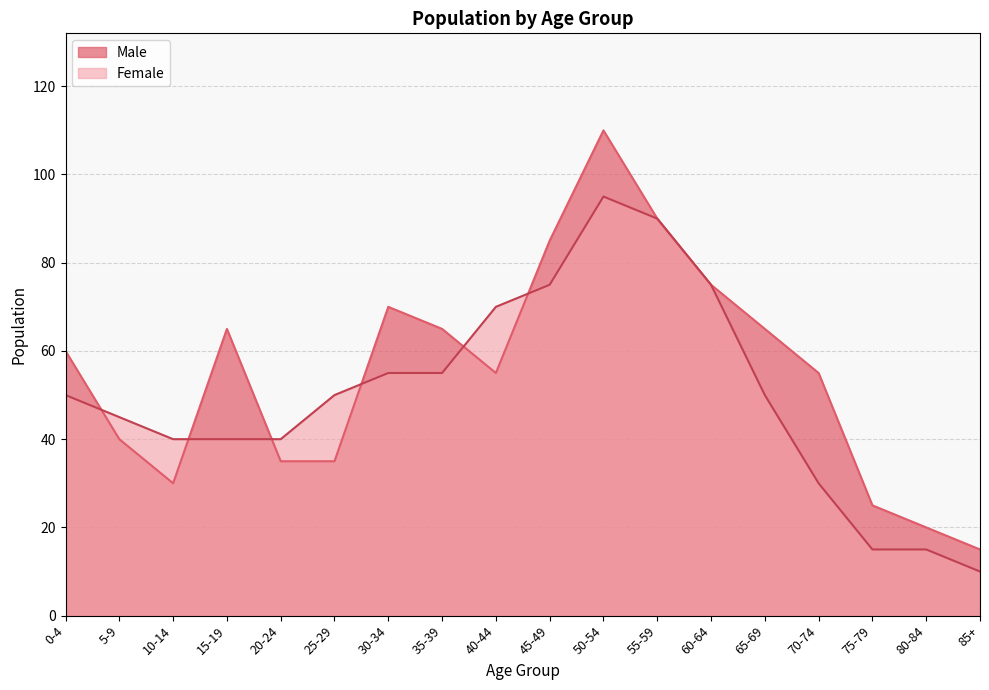

Which has a higher value, 35-39 or 55-59?

55-59